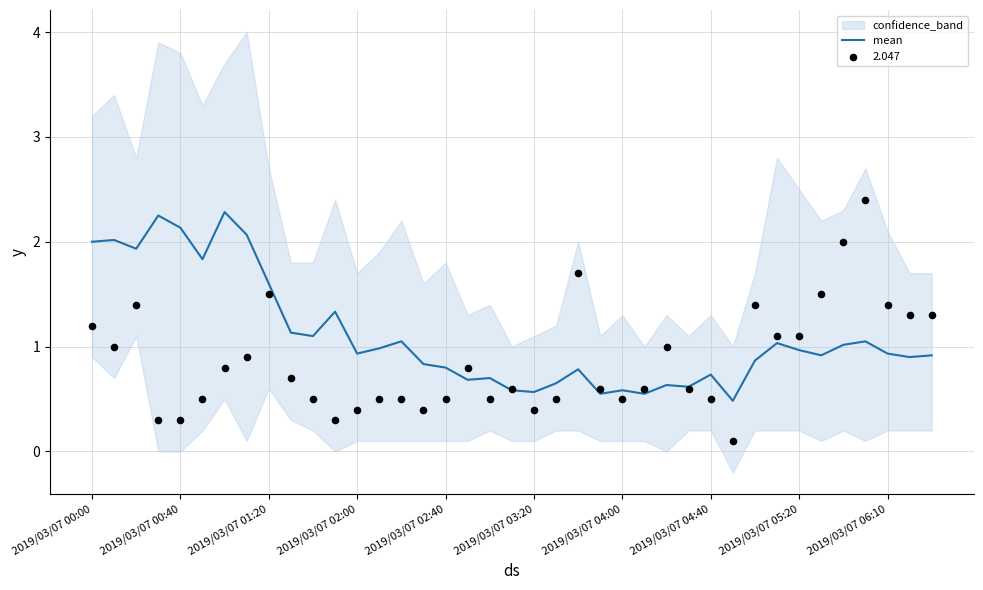

What is the change in value from 13 to 31?

+0.1